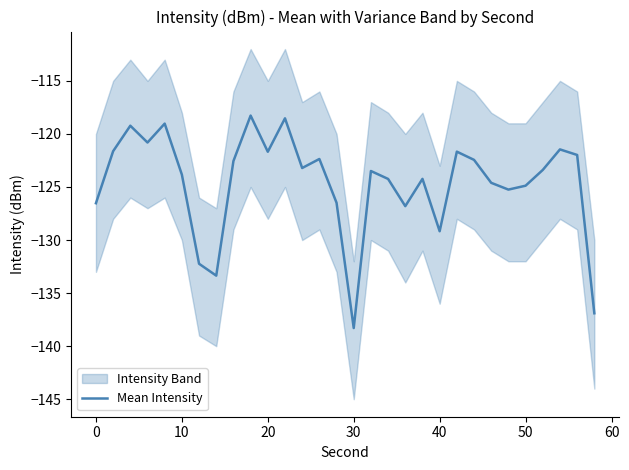

The value of Mean Intensity at 40 is -129.2. True or false?

True